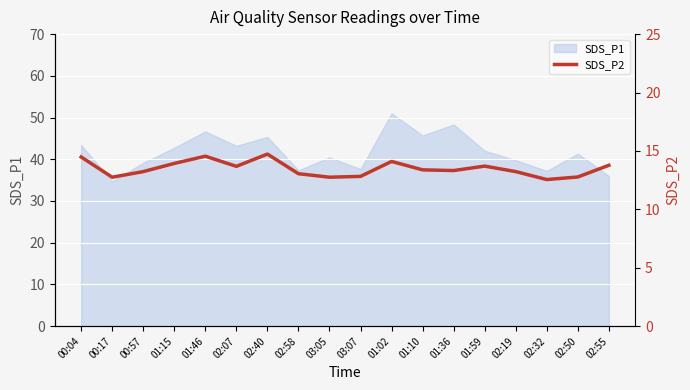

Which category has the highest value in the SDS_P1 series?

01:02